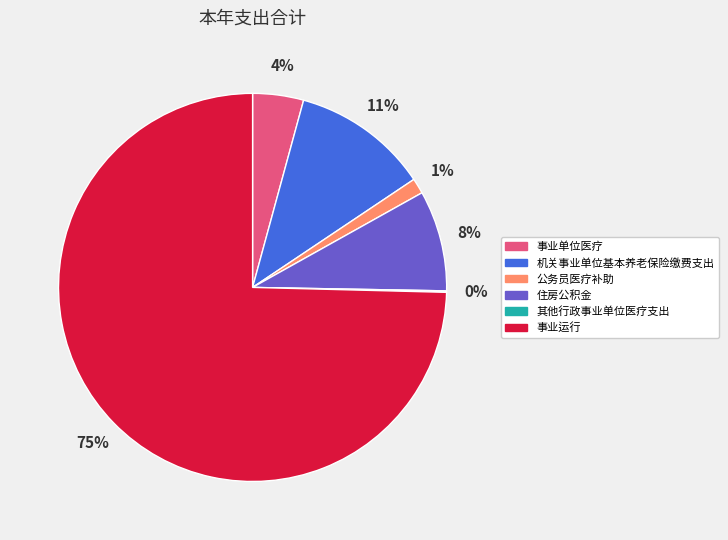

What is the largest slice in the pie chart?

事业运行